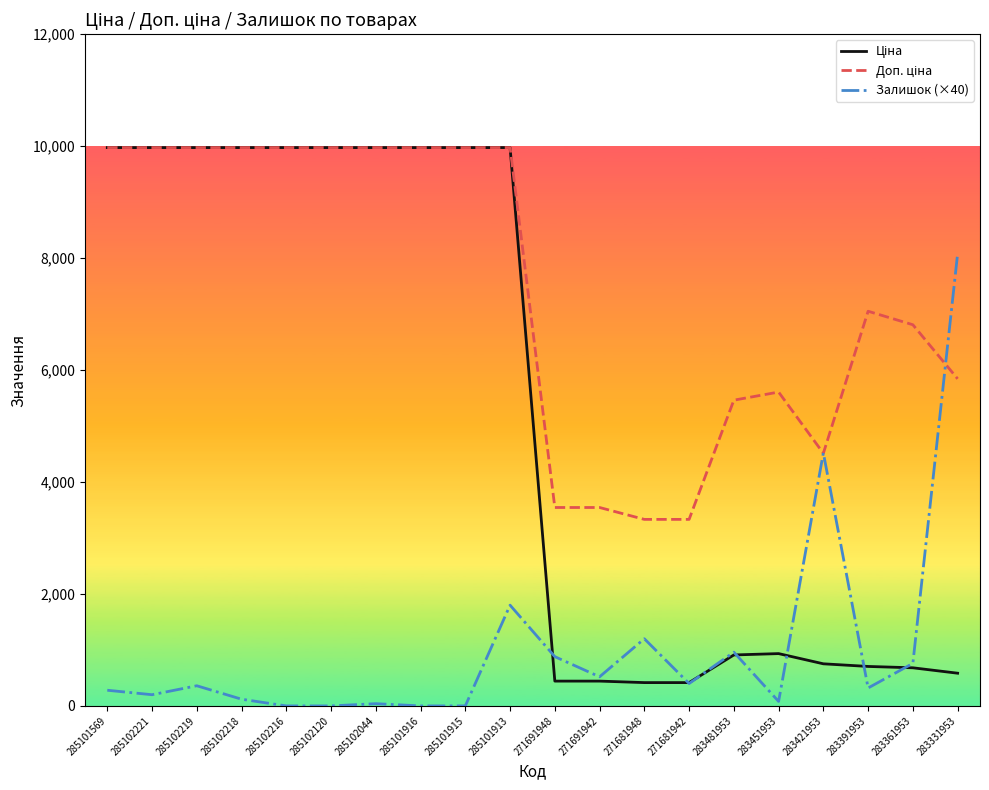

What is the maximum value shown in the chart?

9975.0